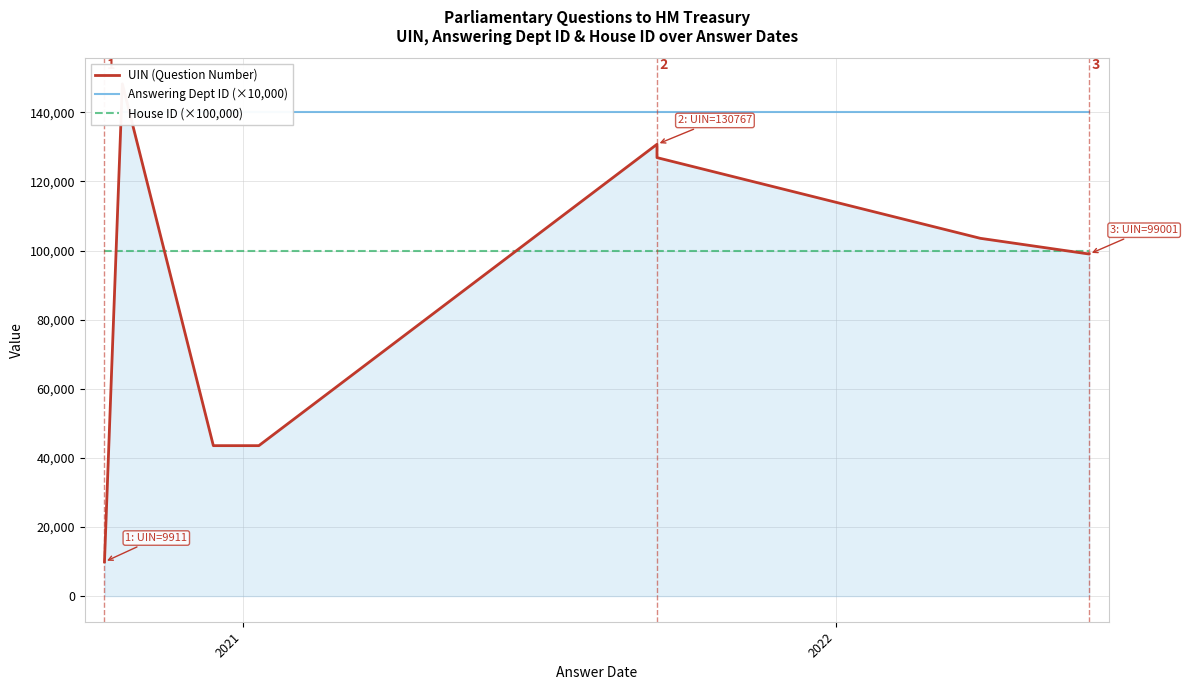

What is the greatest value displayed?

148249